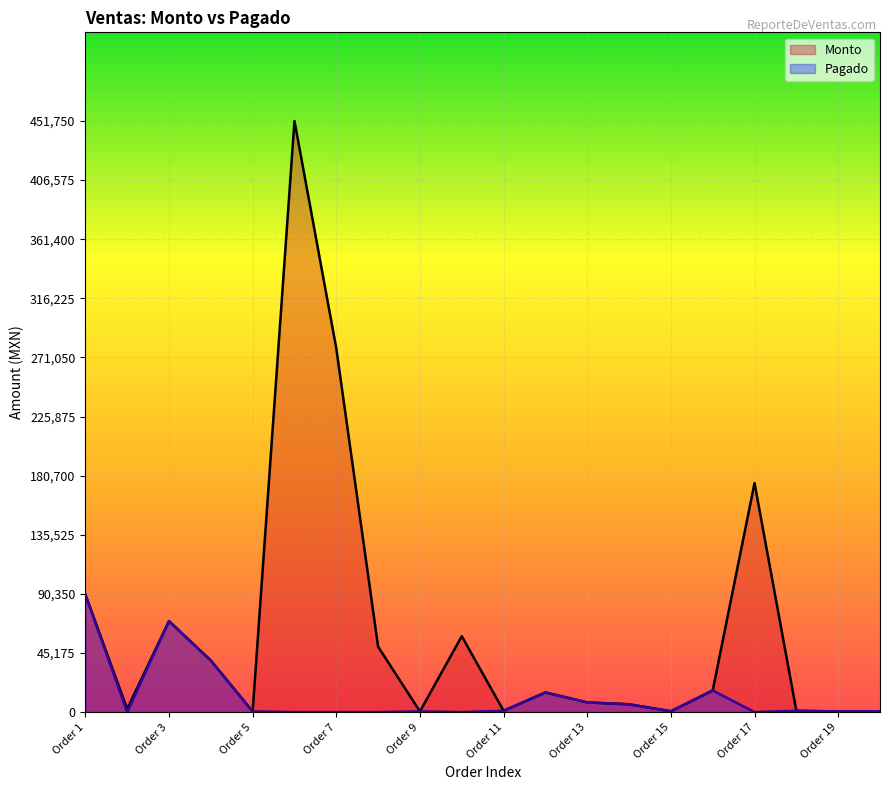

True or false: Monto and Pagado cross at least once.

False